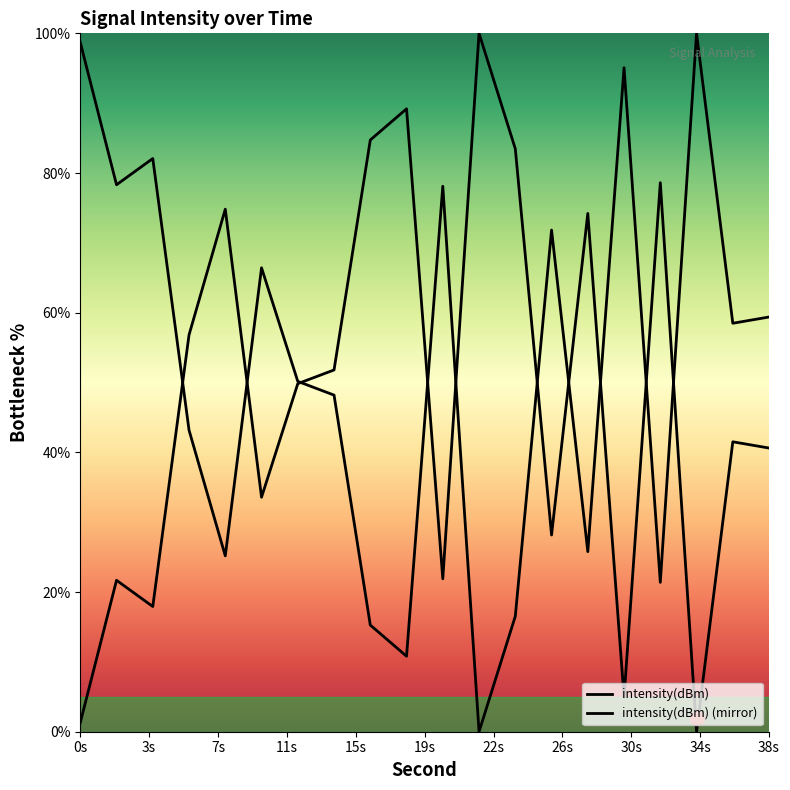

How many lines are shown in the chart?

2